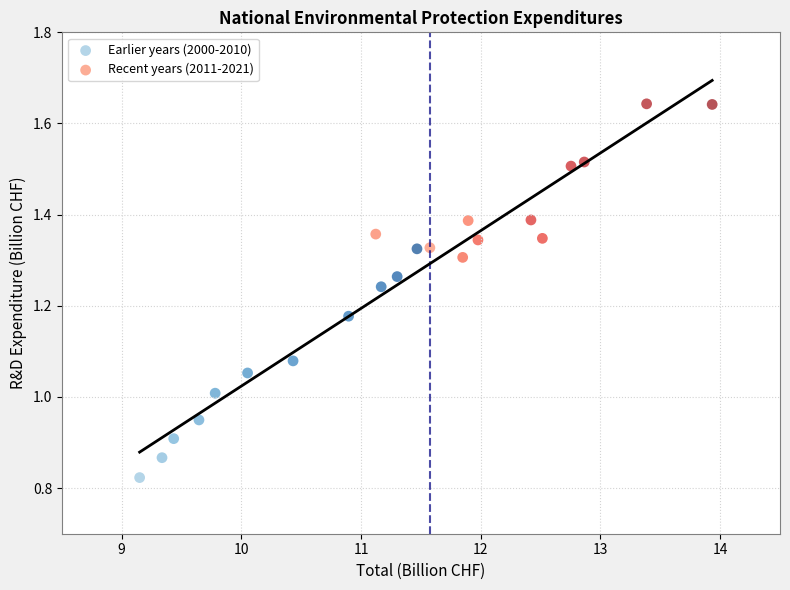

Which series contains the lowest Y value?

Earlier years (2000-2010)